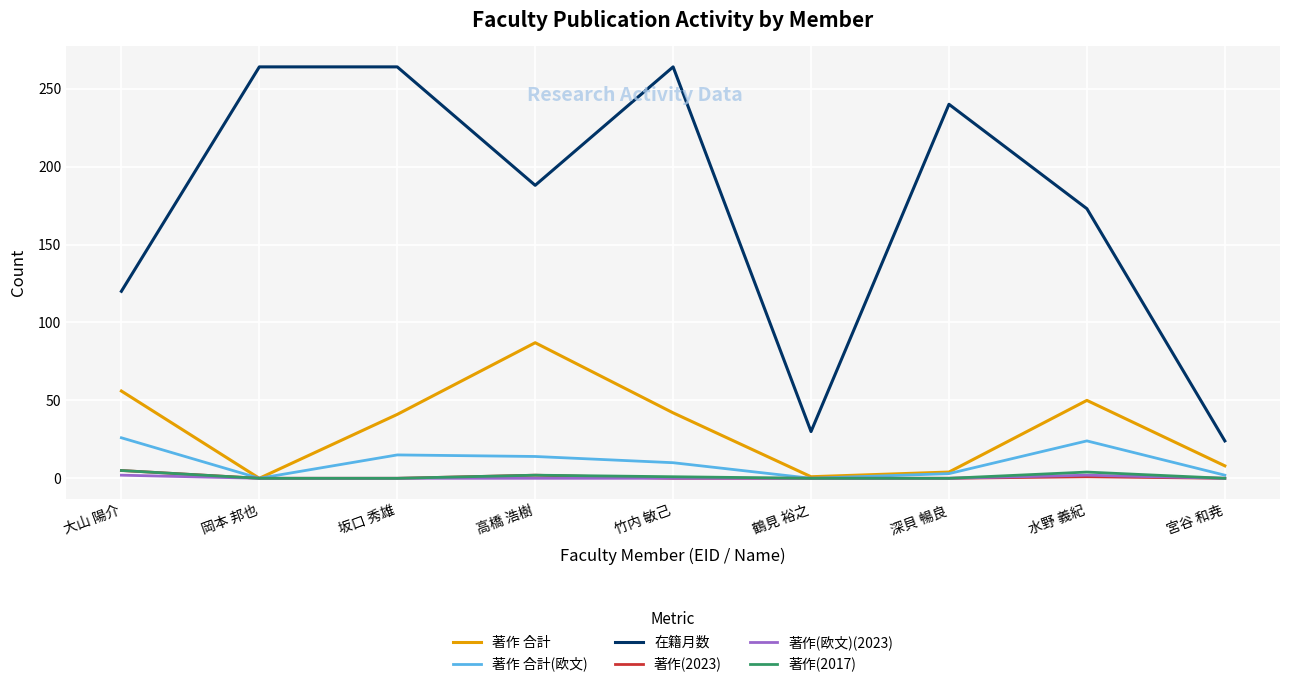

Which series has the largest total across all categories?

在籍月数